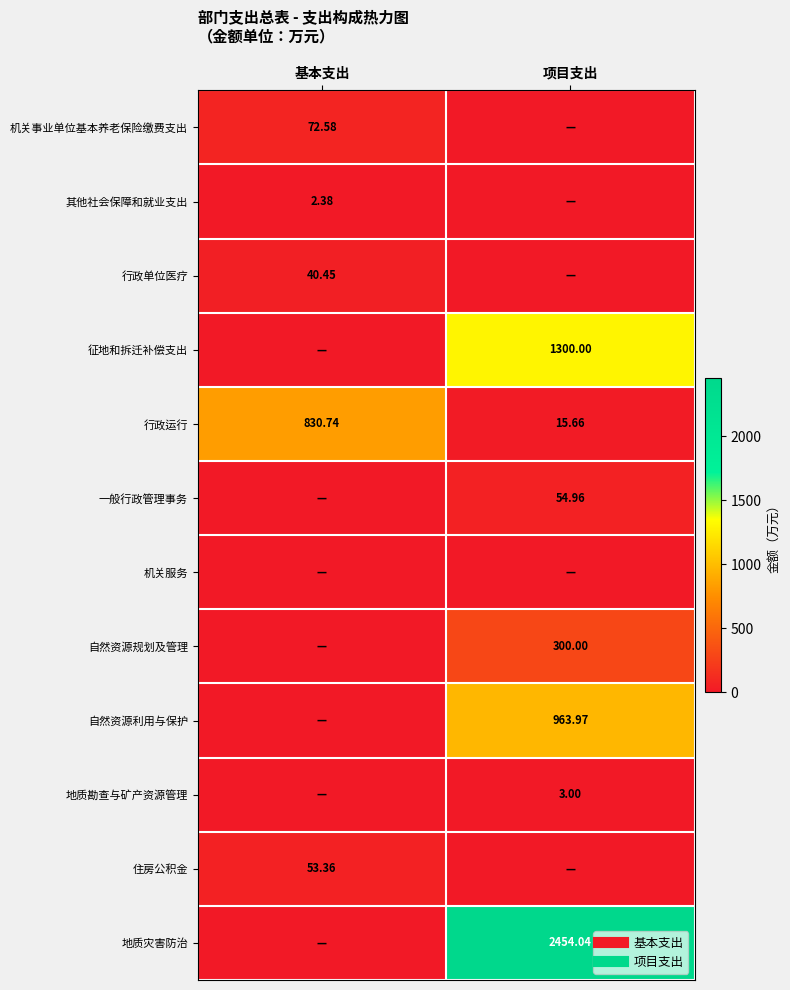

At how many categories does at least one series exceed 1049?

1